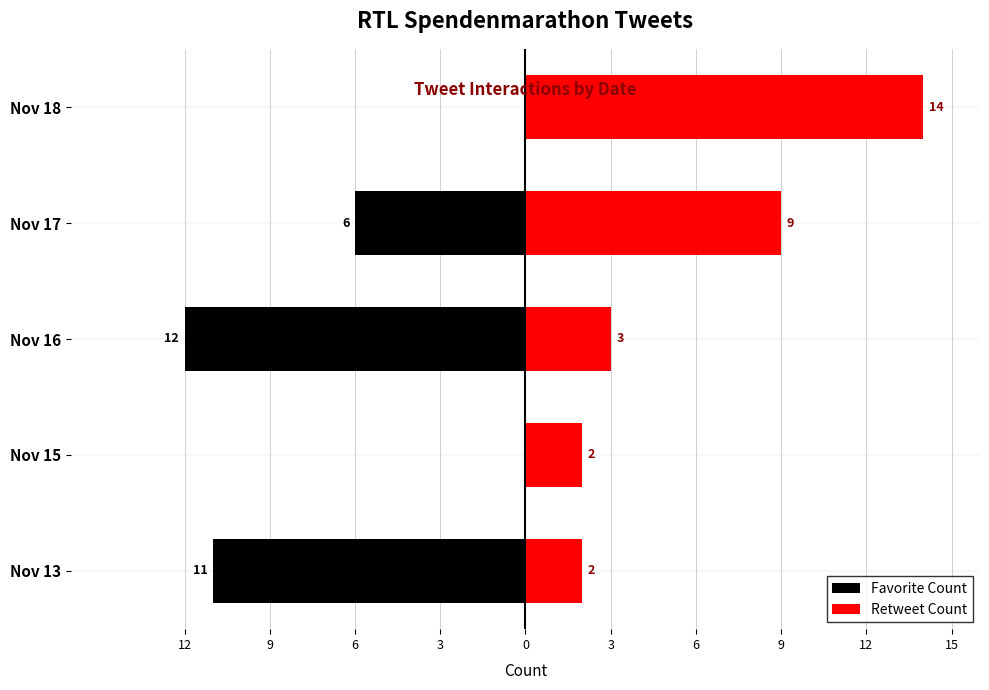

Rank the series by their maximum value, from highest to lowest.

Retweet Count, Favorite Count